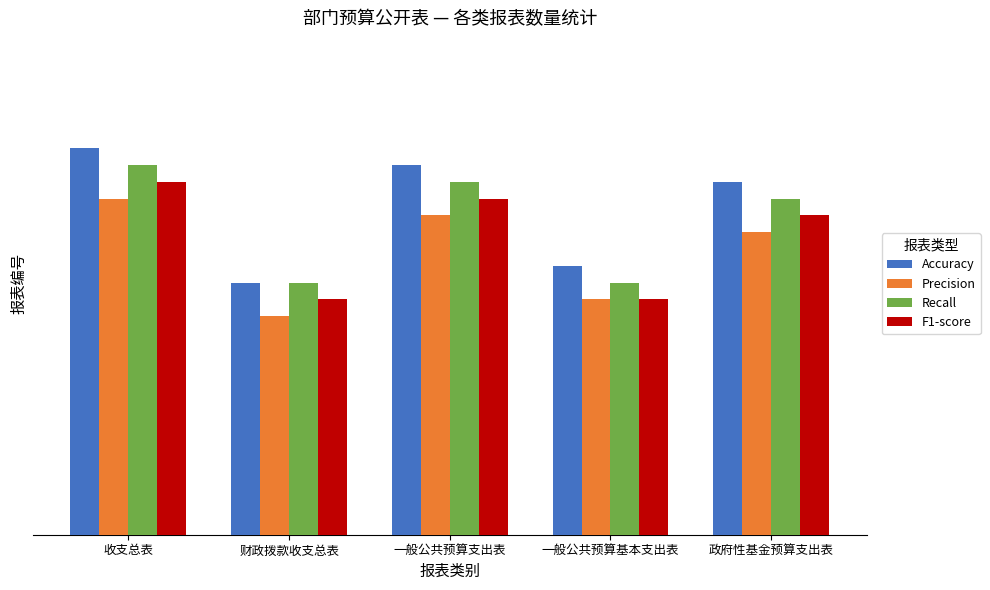

At which label does F1-score reach its minimum?

财政拨款收支总表